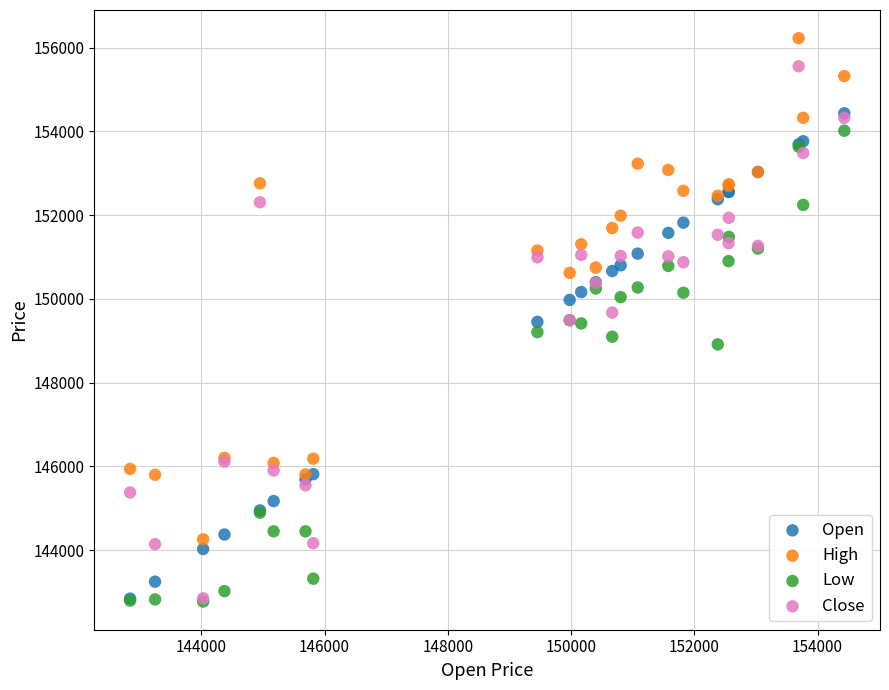

Which series reaches the maximum Y coordinate?

High